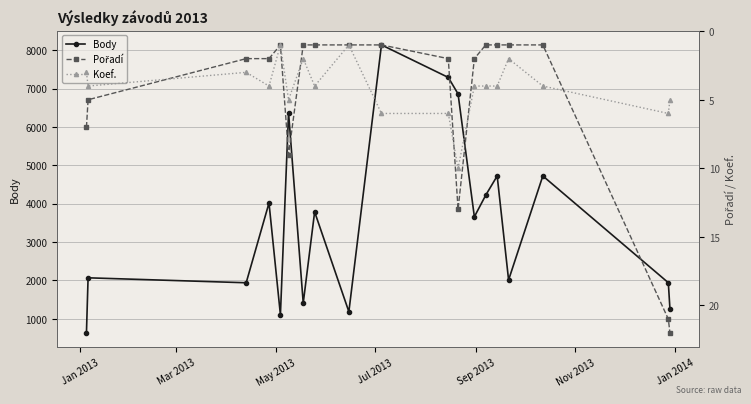

What is the maximum value for Body?

8138